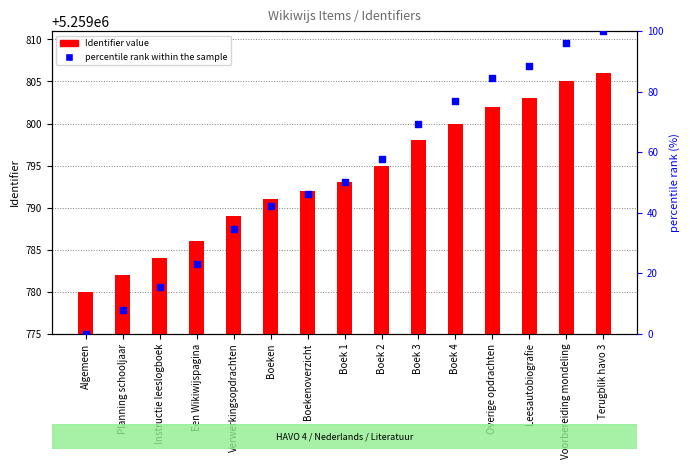

What are all the series names shown in the legend?

Identifier value, percentile rank within the sample